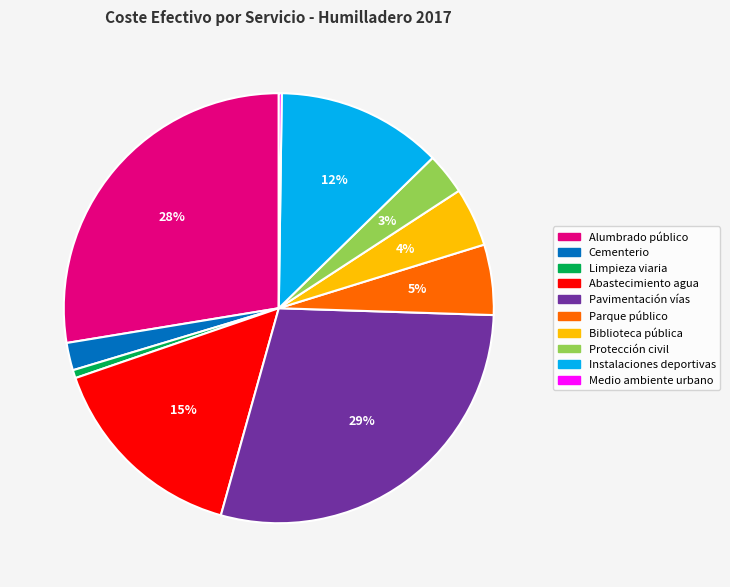

Is there a majority slice in this chart?

No